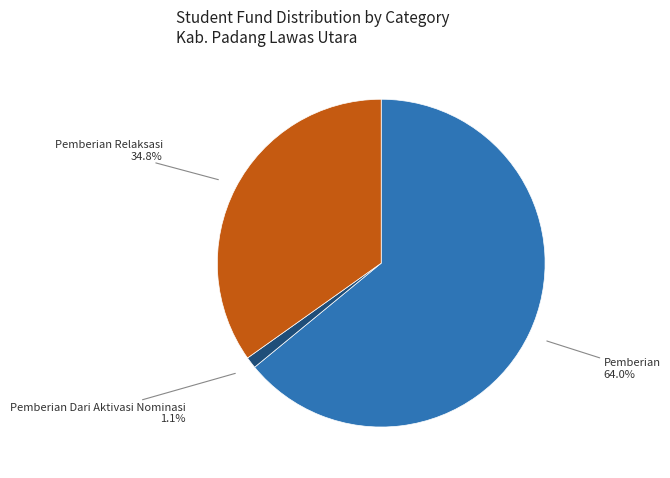

Combined, what portion of the pie is Pemberian Dari Aktivasi Nominasi and Pemberian?

65.2%